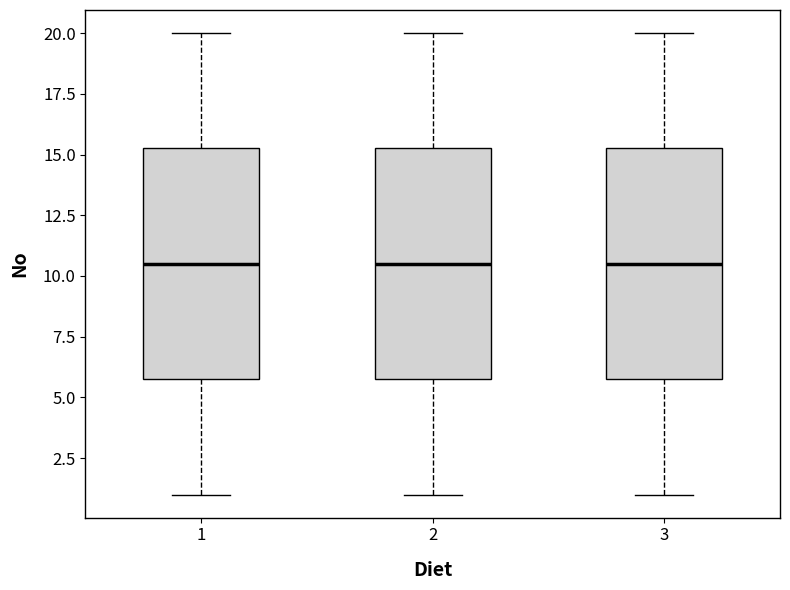

Where is the upper edge of the box at x = 2 on the y-axis? The values are not printed on the chart, so give them approximately, as read against the axis.

15.5